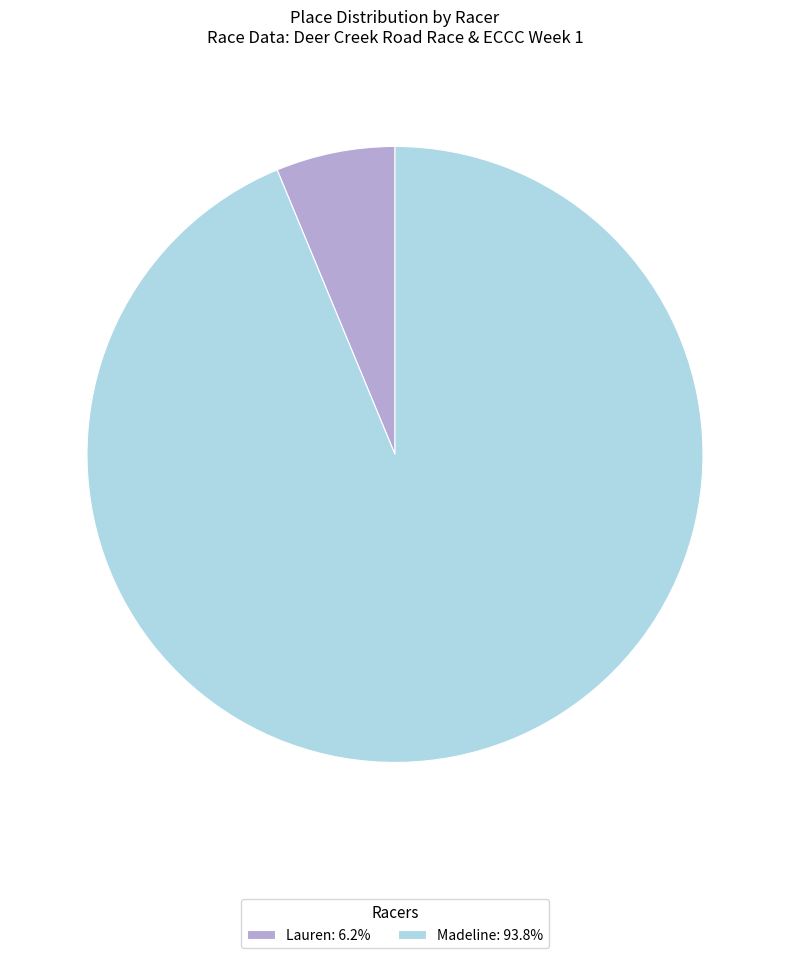

Does Madeline: 93.8% represent more than half of the total?

Yes